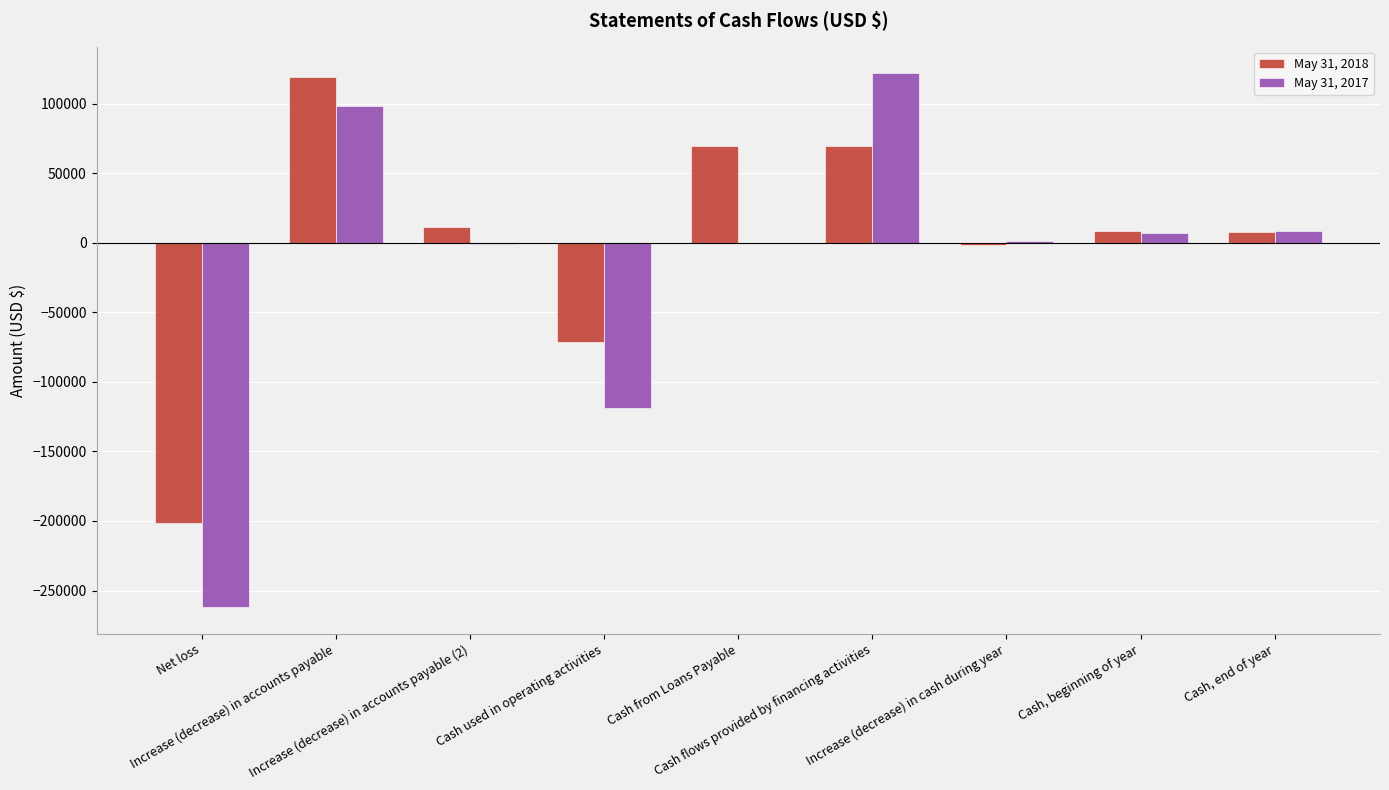

Which series has the largest total across all categories?

May 31, 2018